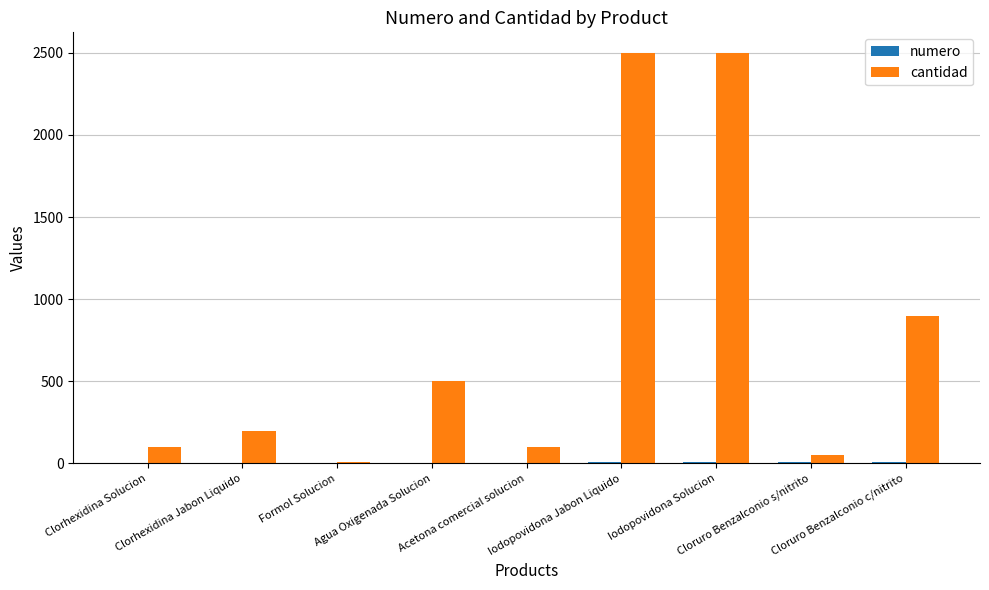

Which series has the largest total across all categories?

cantidad